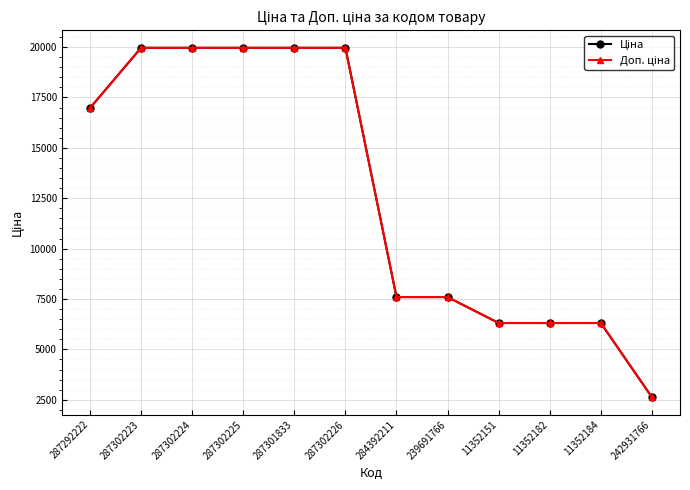

Which label corresponds to the smallest value in the chart?

242931766